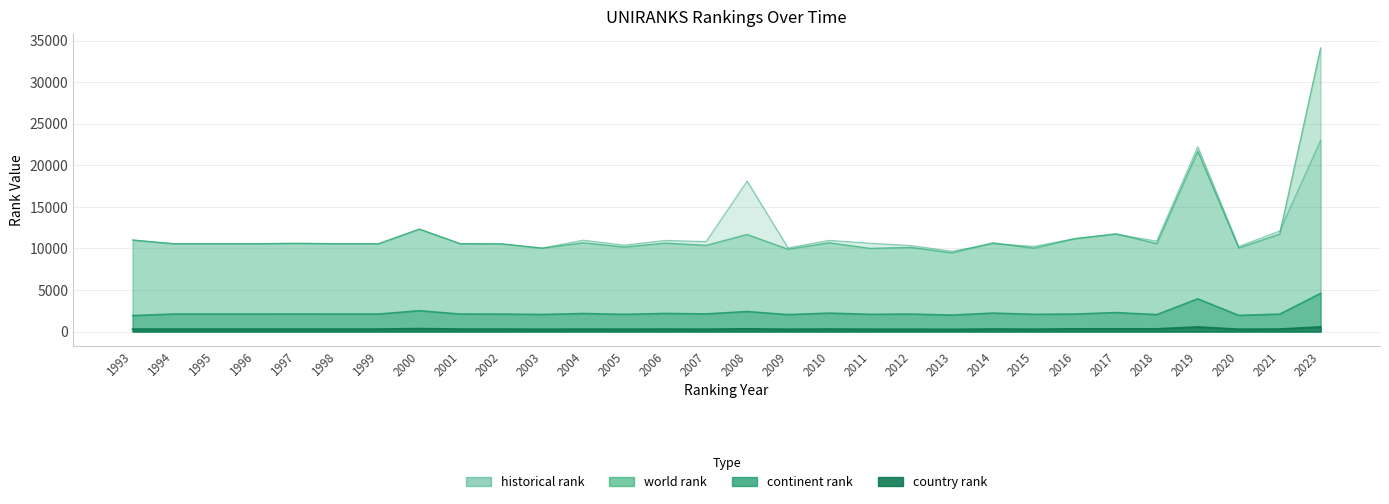

How many categories are shown in the chart?

30